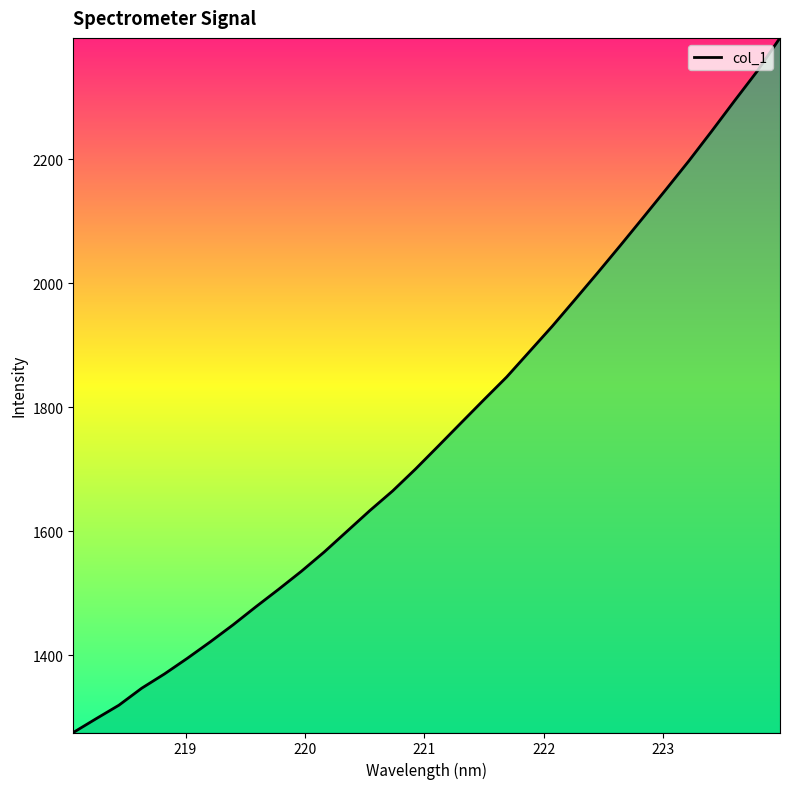

How many values exceed 1737?

16